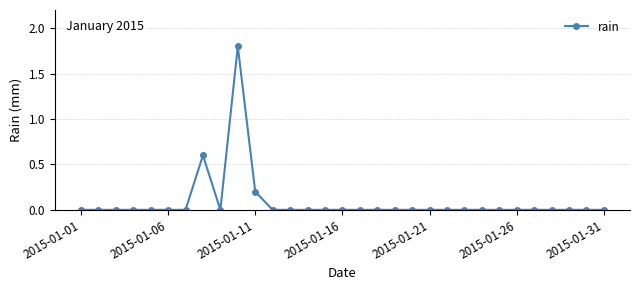

What is the sum of all values?

2.6